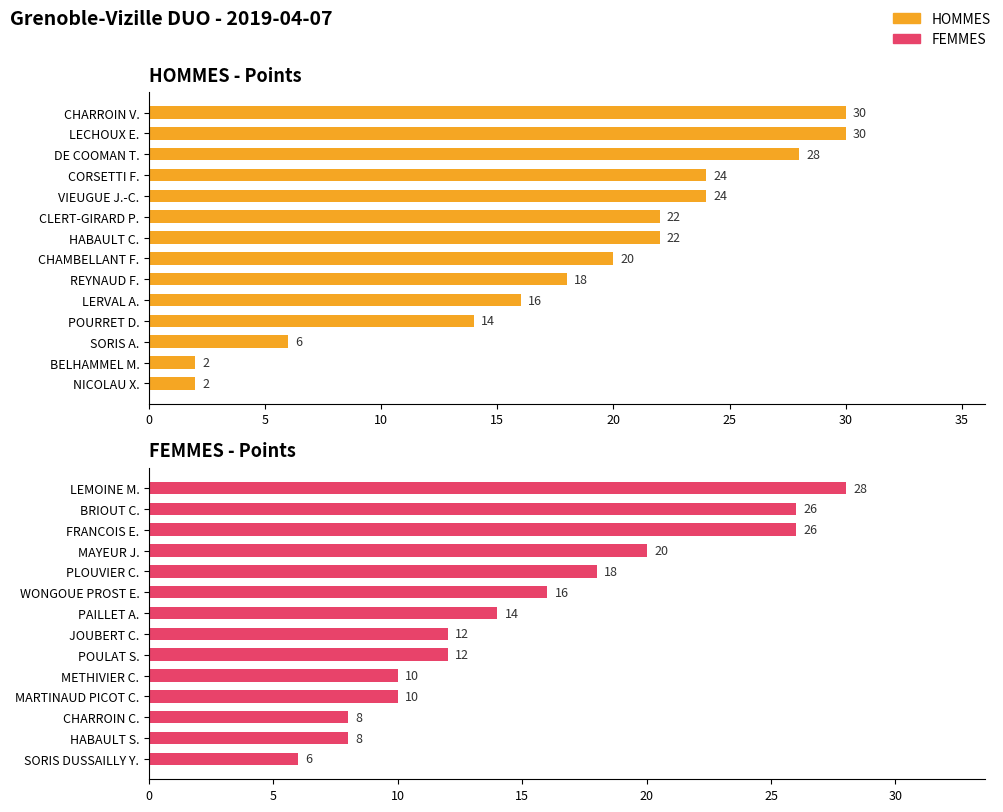

List the series in order of their overall mean, highest first.

HOMMES, FEMMES